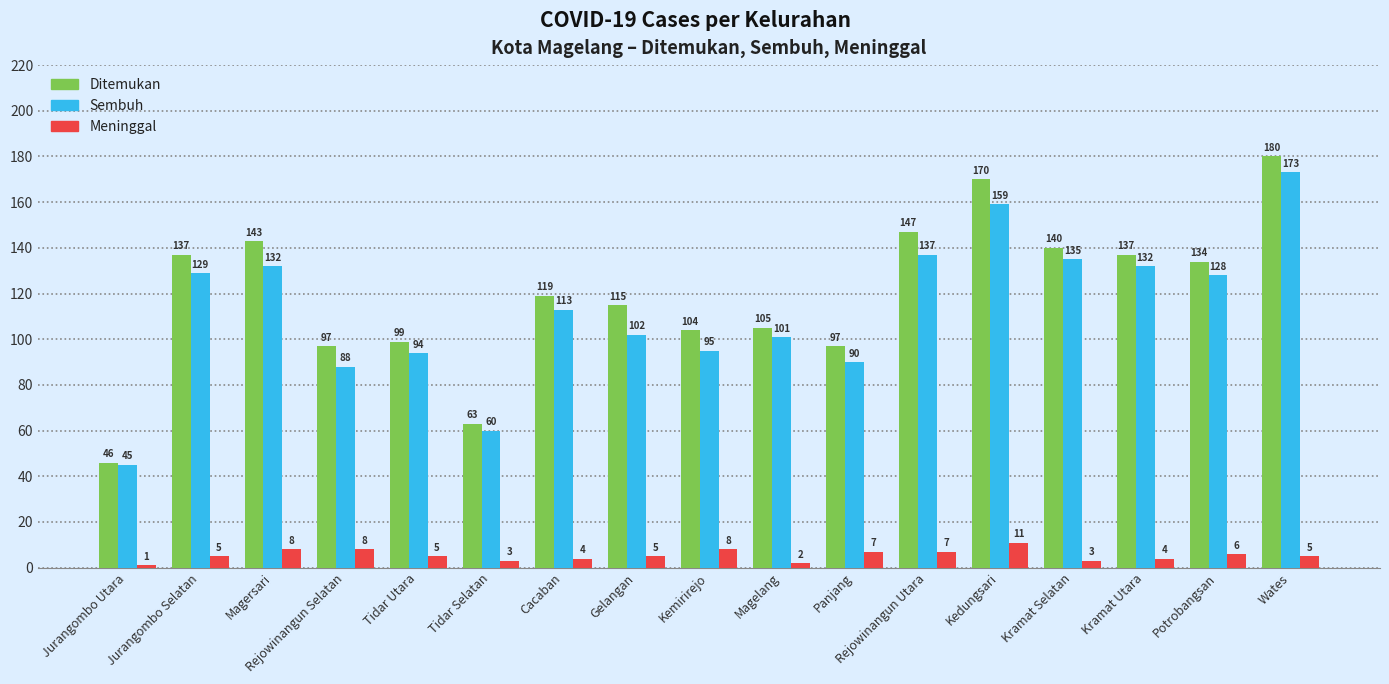

The value of Ditemukan at Kramat Selatan is 140. True or false?

True